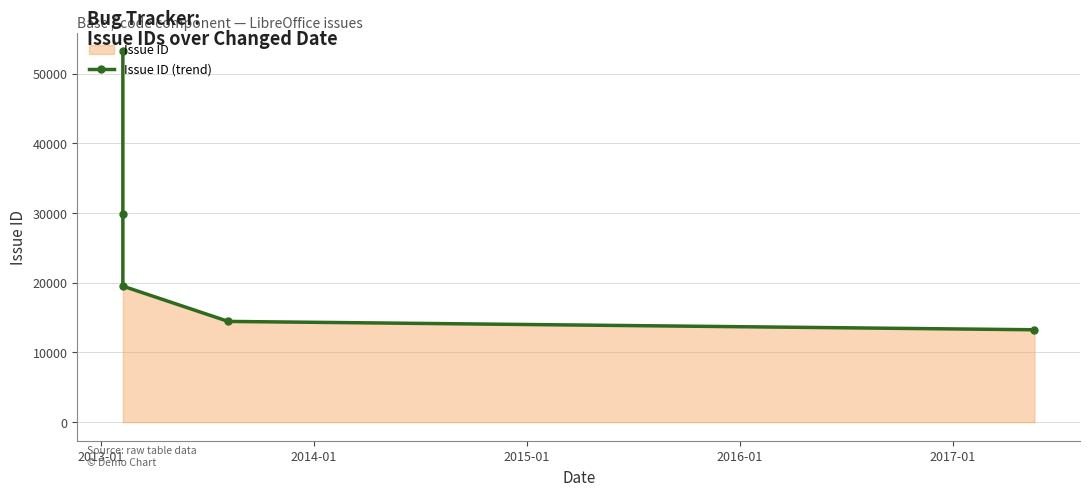

Count the number of categories in the chart.

5